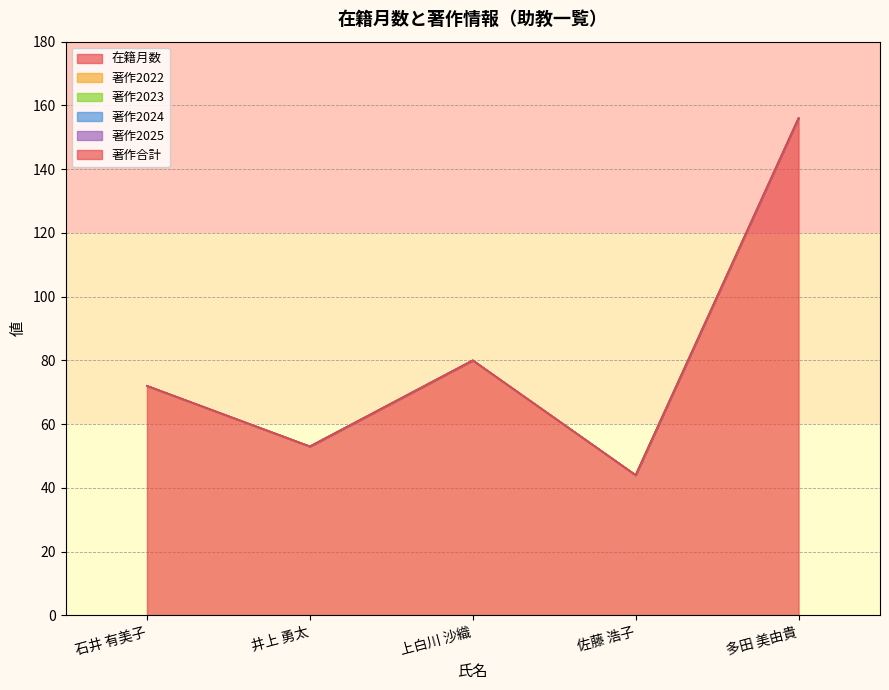

What is the difference between the highest and lowest values at 佐藤 浩子?

44